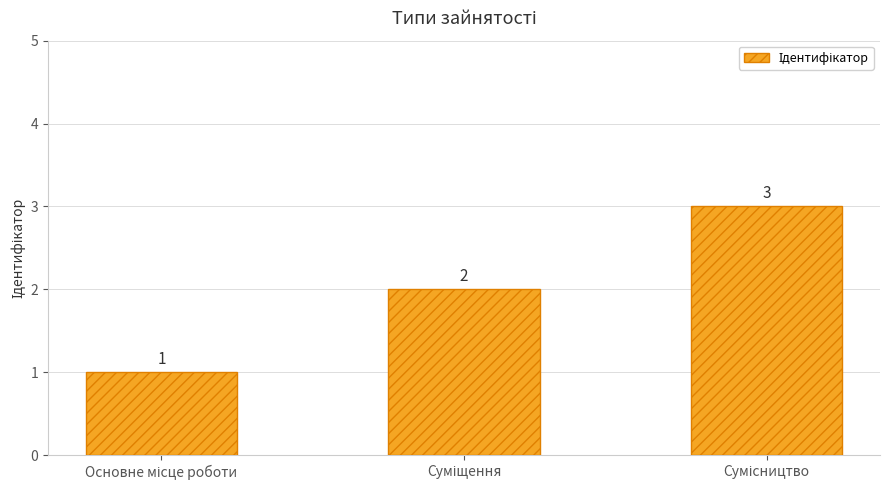

How many values are between 1 and 3?

3